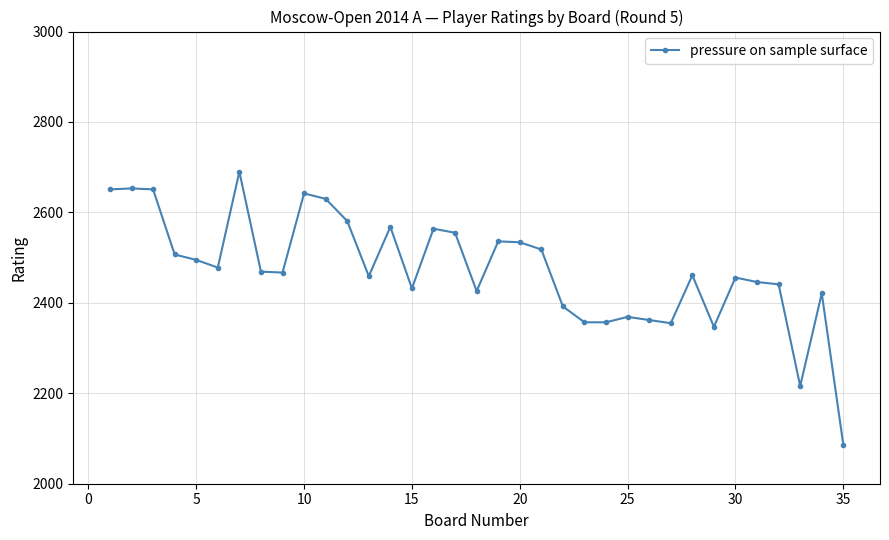

What is the value of the 9th point from the left?

2467